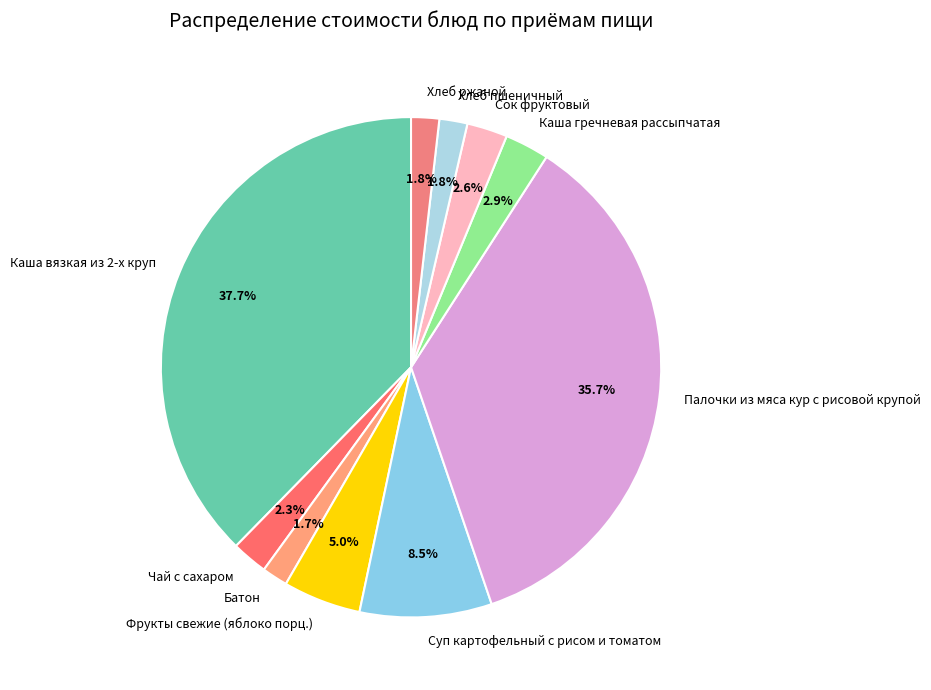

What is the largest slice in the pie chart?

Каша вязкая из 2-х круп